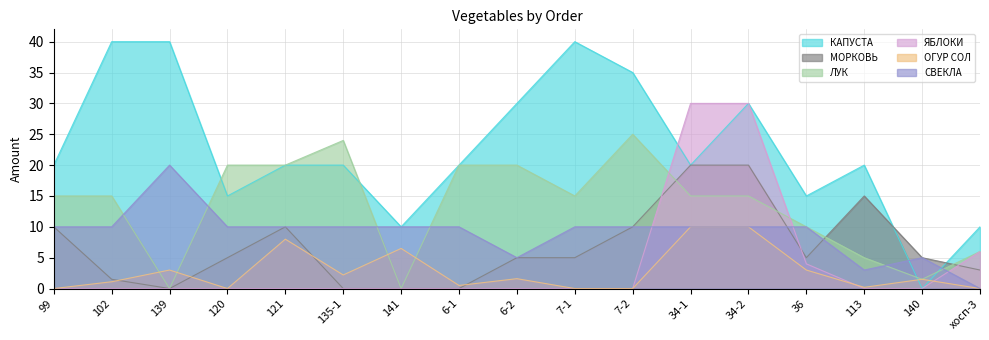

List the series in order of their peak value, lowest first.

ОГУР СОЛ, МОРКОВЬ, СВЕКЛА, ЛУК, ЯБЛОКИ, КАПУСТА